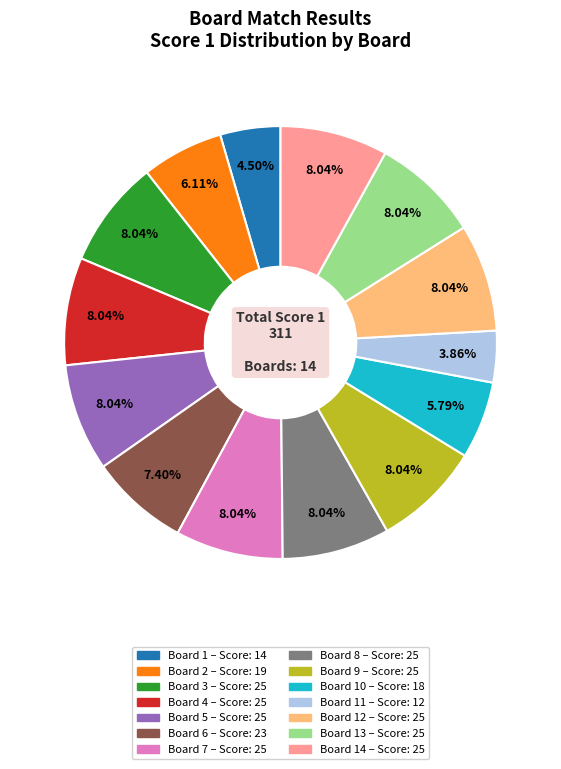

How many slices are in this pie chart?

14